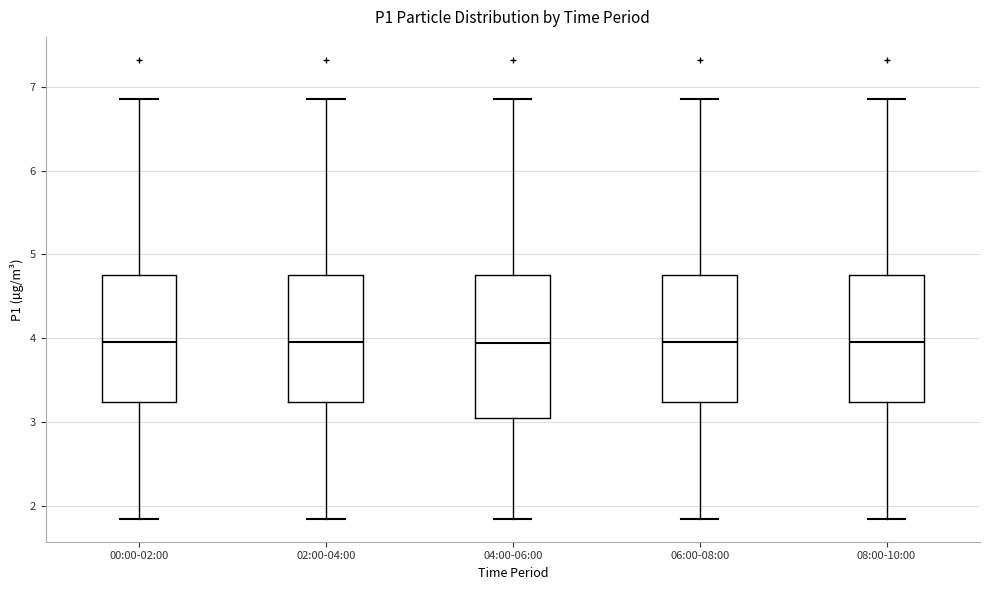

Reading left to right, read every box against the y-axis: the position of its median line, the range the box covers, and the ends of its whiskers. The values are not printed on the chart, so give them approximately, as read against the axis.

00:00-02:00: median 4.0, box 3.2 to 4.8, whiskers 1.9 to 6.9
02:00-04:00: median 4.0, box 3.2 to 4.8, whiskers 1.9 to 6.9
04:00-06:00: median 4.0, box 3.1 to 4.8, whiskers 1.9 to 6.9
06:00-08:00: median 4.0, box 3.2 to 4.8, whiskers 1.9 to 6.9
08:00-10:00: median 4.0, box 3.2 to 4.8, whiskers 1.9 to 6.9